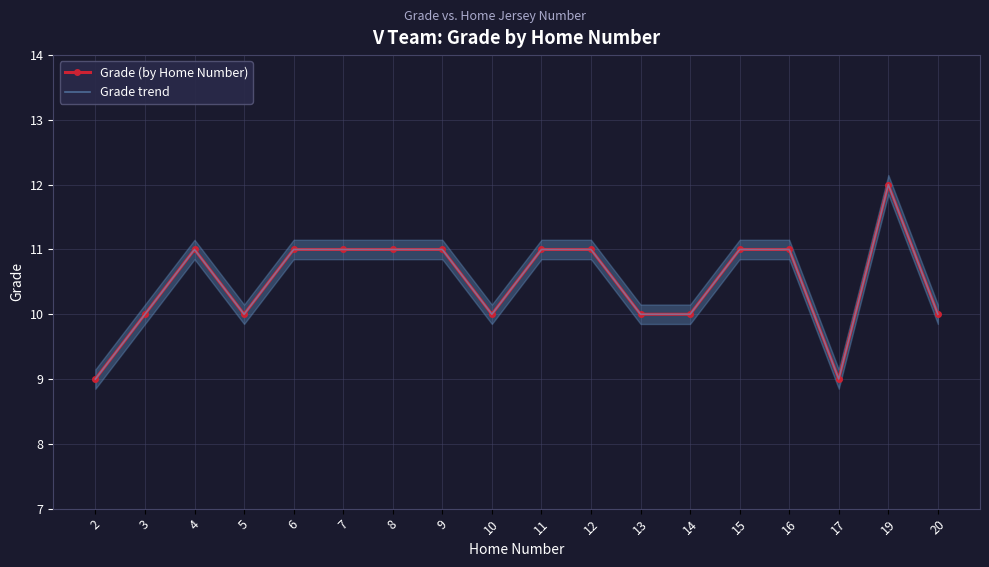

At how many categories does at least one series exceed 10?

10